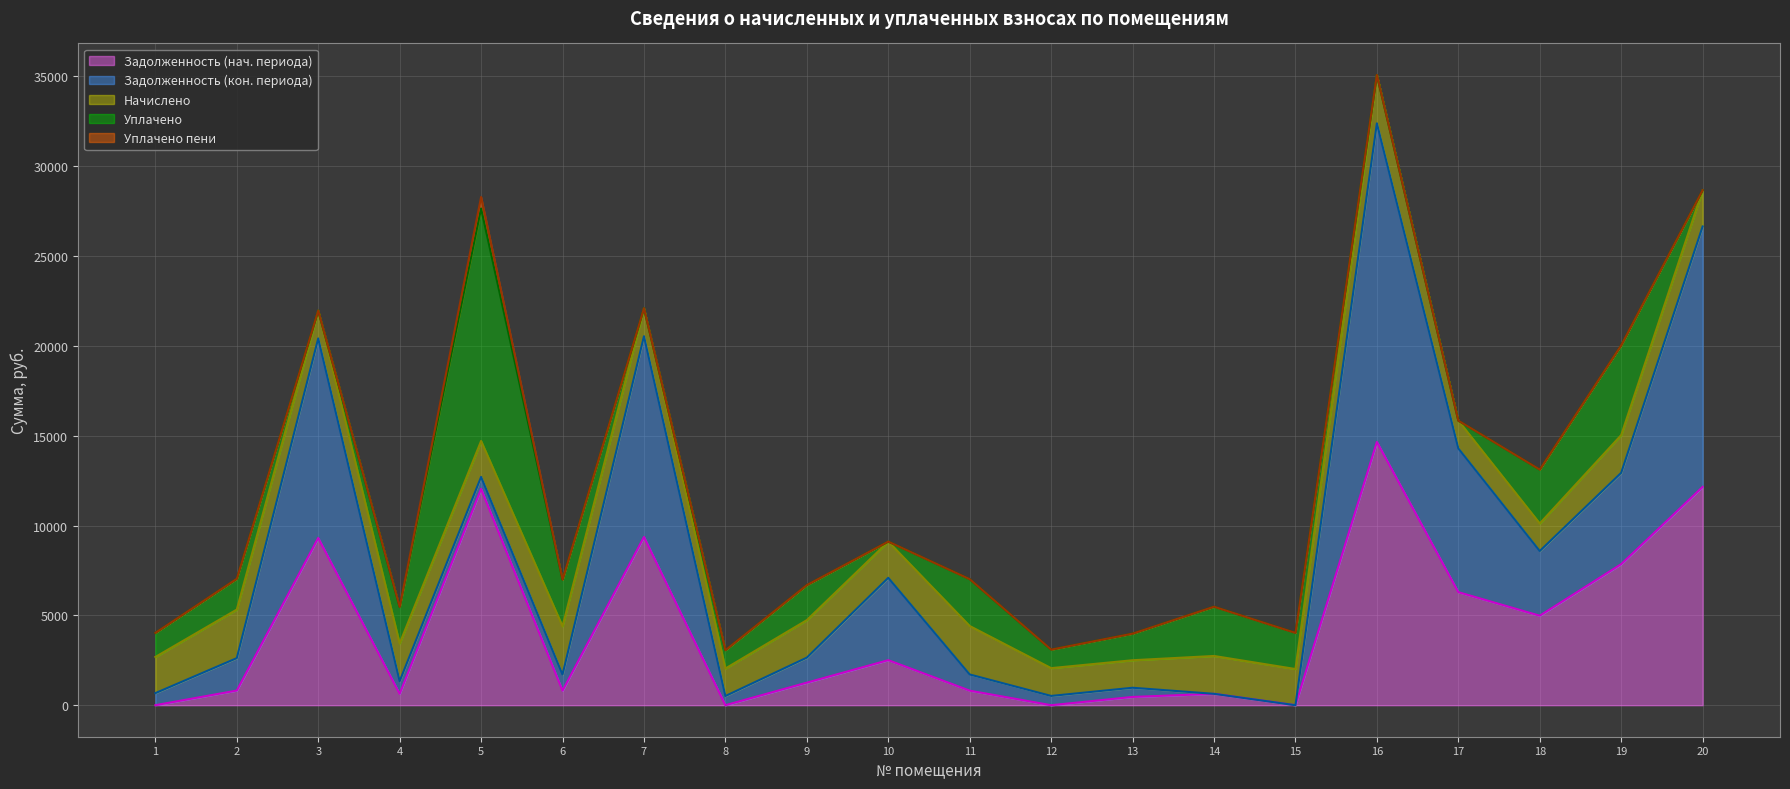

Where is задолженность (col_2) nearest to the value 7325?

19